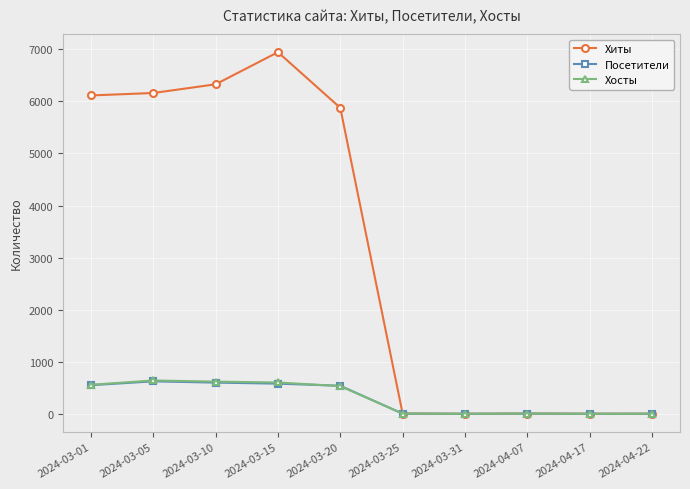

What is the label of the 1st point from the right?

2024-04-22